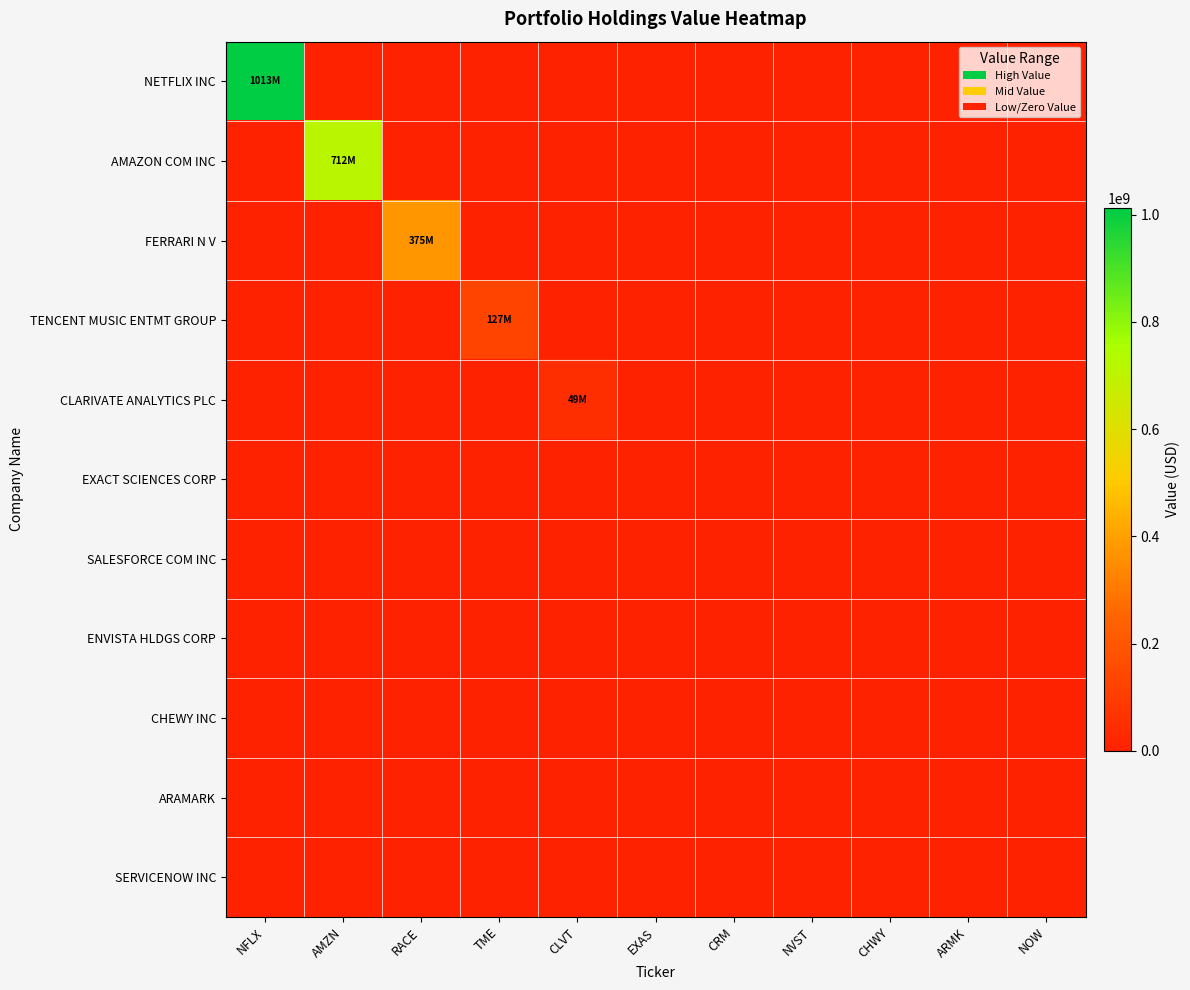

Between AMZN and NFLX, which is larger?

NFLX